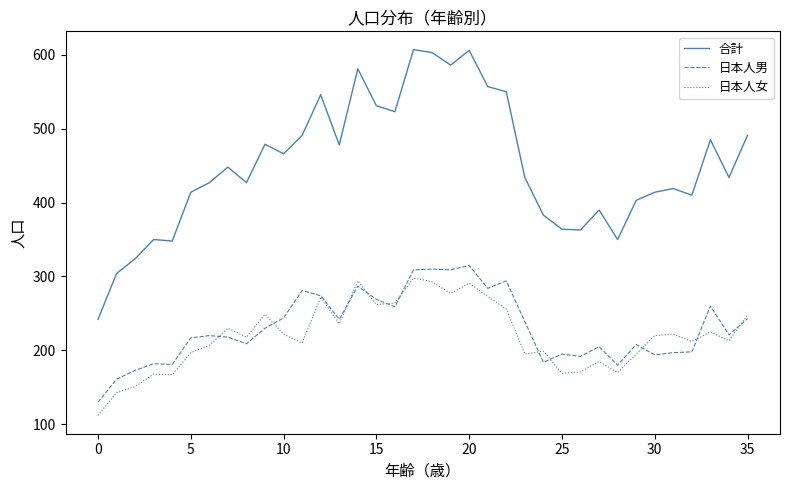

Which series has the largest total across all categories?

合計